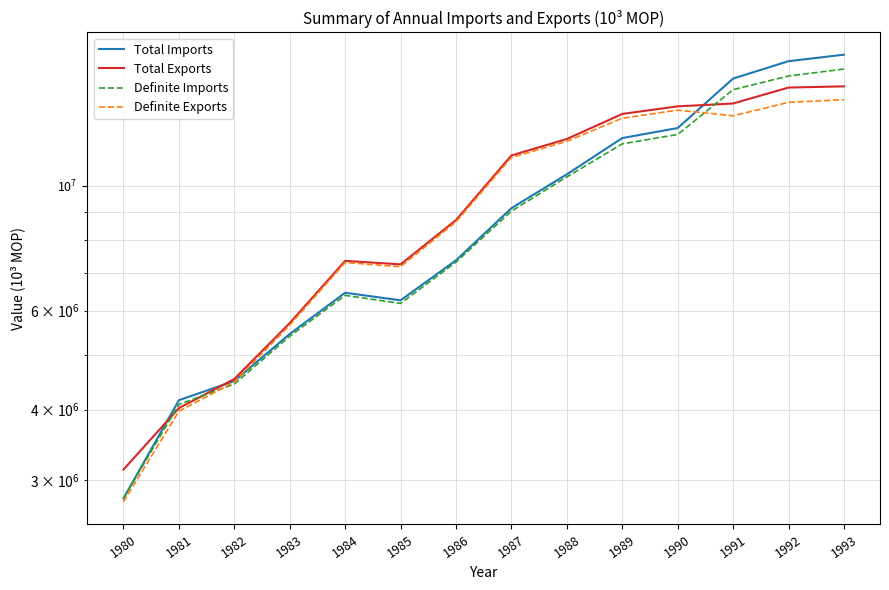

What is the difference between the highest and lowest values at 1983?

298352